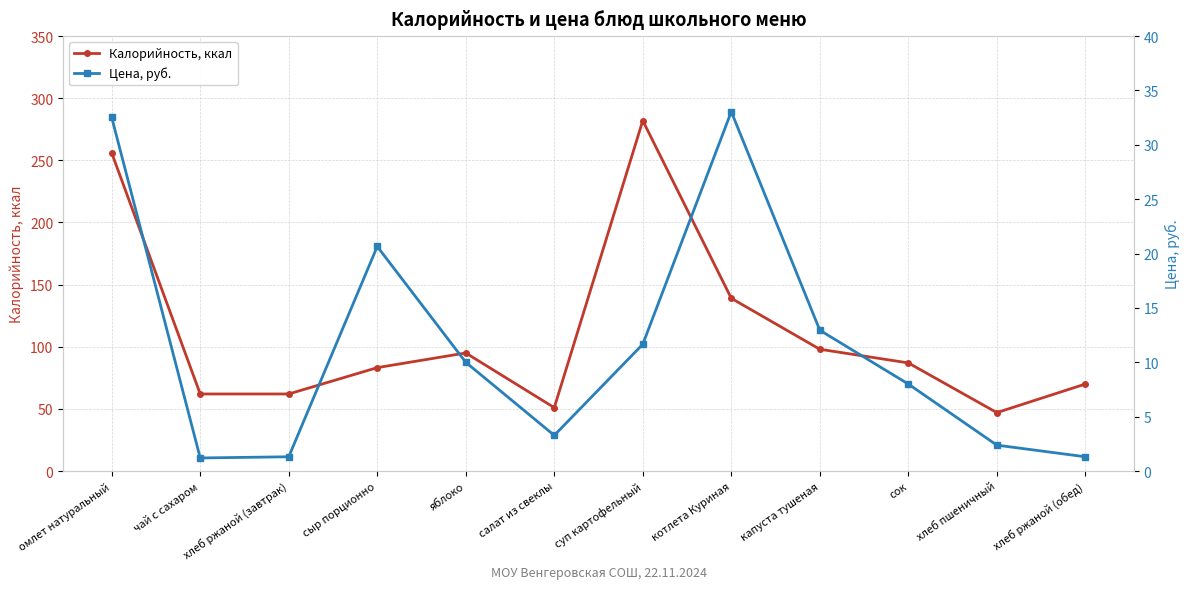

Where does the Цена, руб. series first go above 10?

омлет натуральный